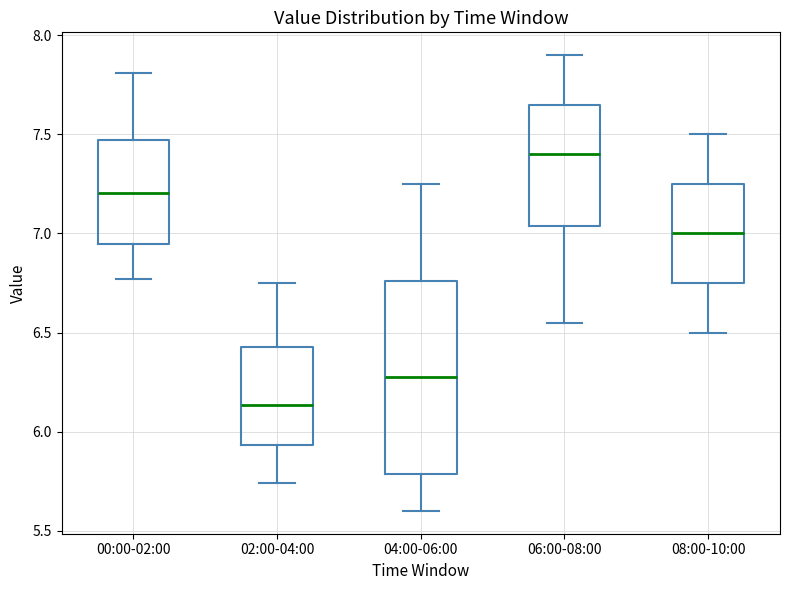

Reading left to right, transcribe this box plot: for each box, give where its median line is, the range the box spans, and where its two whiskers end, as read against the y-axis. The values are not printed on the chart, so give them approximately, as read against the axis.

00:00-02:00: median 7.20, box 6.95 to 7.45, whiskers 6.75 to 7.80
02:00-04:00: median 6.15, box 5.95 to 6.45, whiskers 5.75 to 6.75
04:00-06:00: median 6.30, box 5.80 to 6.75, whiskers 5.60 to 7.25
06:00-08:00: median 7.40, box 7.05 to 7.65, whiskers 6.55 to 7.90
08:00-10:00: median 7.00, box 6.75 to 7.25, whiskers 6.50 to 7.50